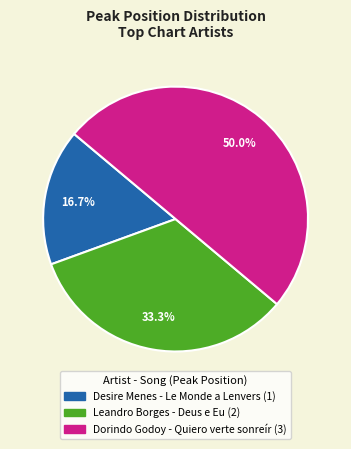

Rank the categories by value from highest to lowest.

Dorindo Godoy
Quiero verte sonreír, Leandro Borges
Deus e Eu, Desire Menes
Le Monde a Lenvers